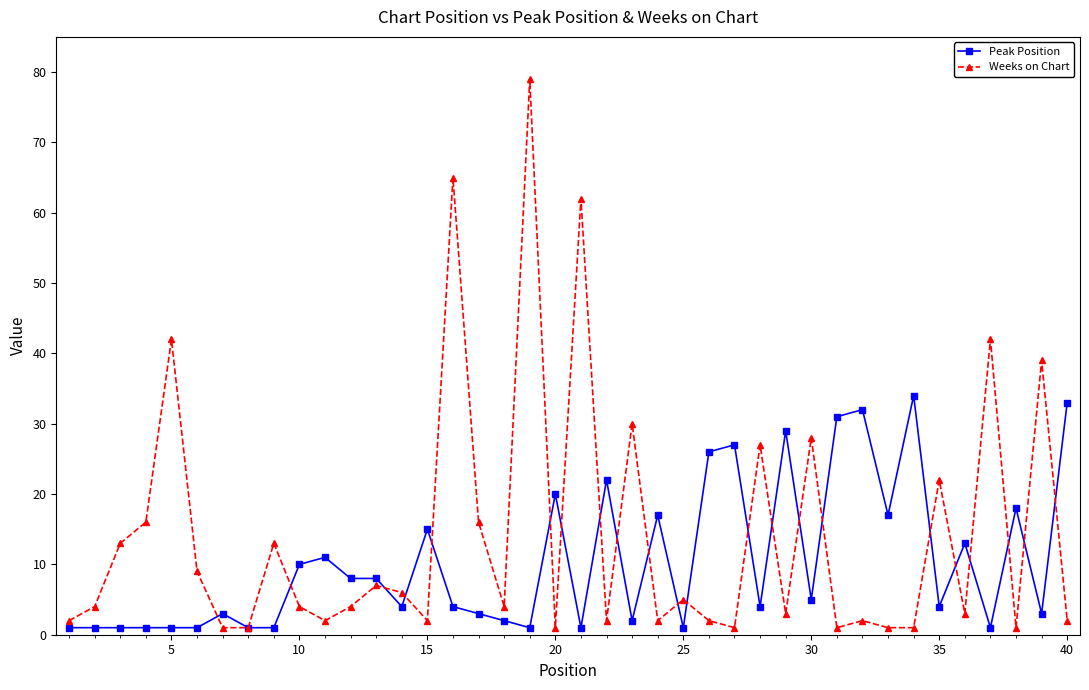

What is the highest value of the Peak Position series?

34